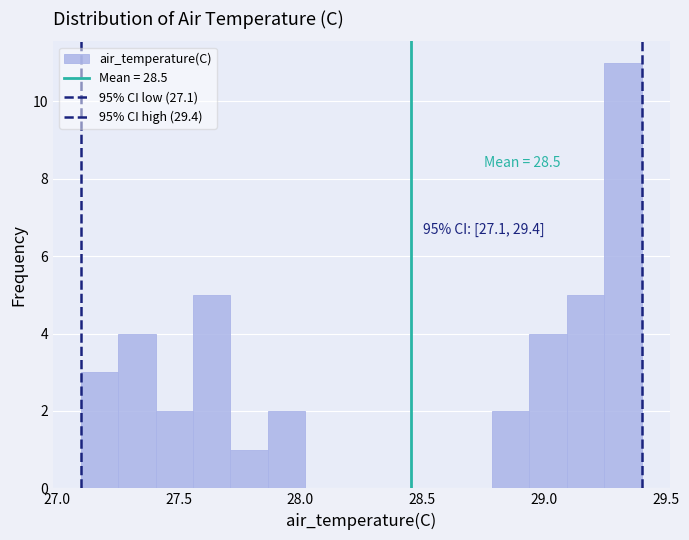

Around what value on the x-axis is the tallest bar? Give the approximate position of its centre, as read against the axis.

29.30